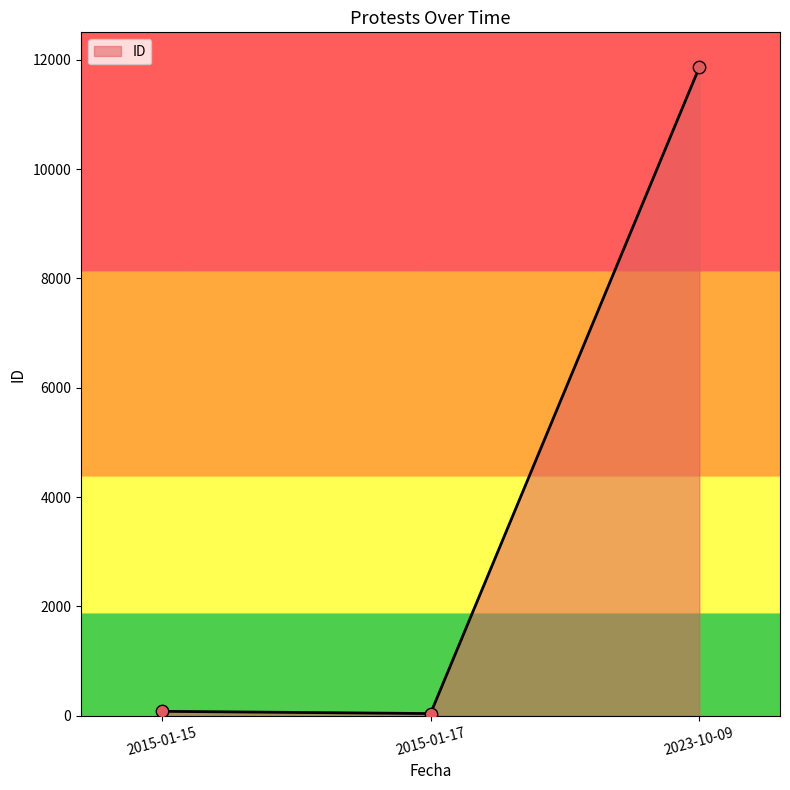

What is the change in value from 2015-01-17 to 2023-10-09?

+11823